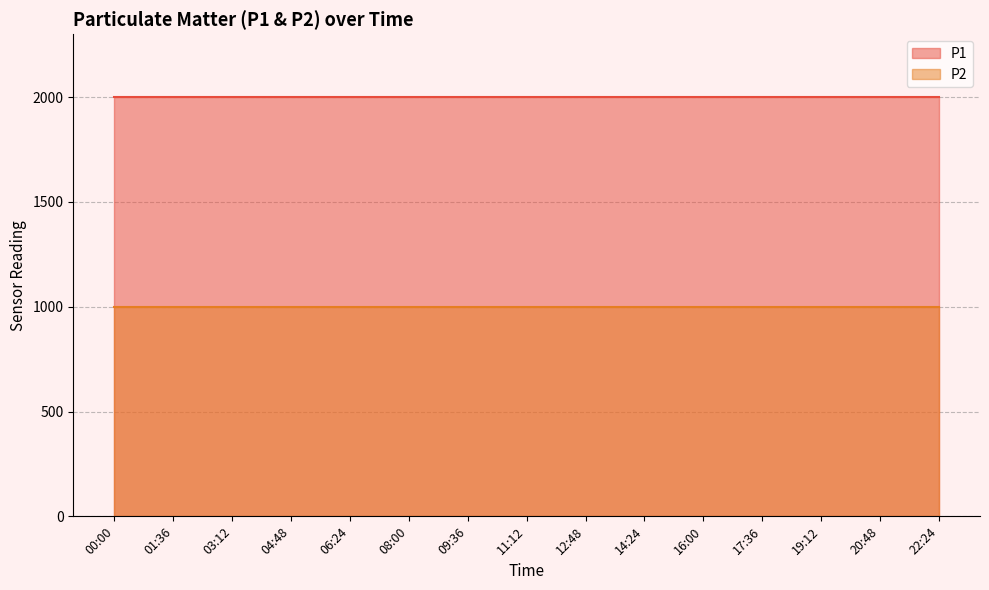

Between 22:24 and 06:24, which is larger?

22:24